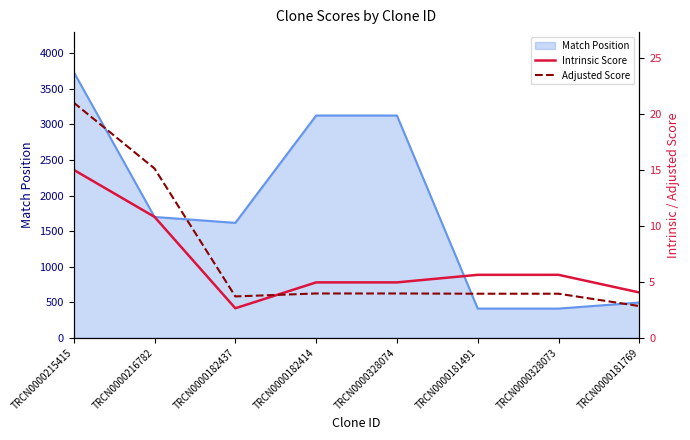

True or false: Intrinsic Score has a value of 4.8 at TRCN0000215415.

False